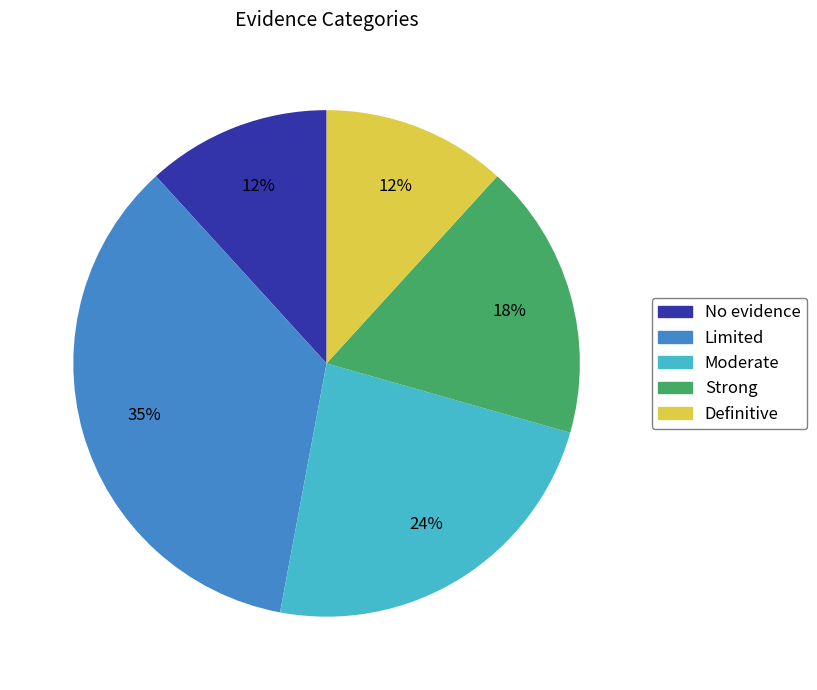

How many segments does this pie chart have?

5